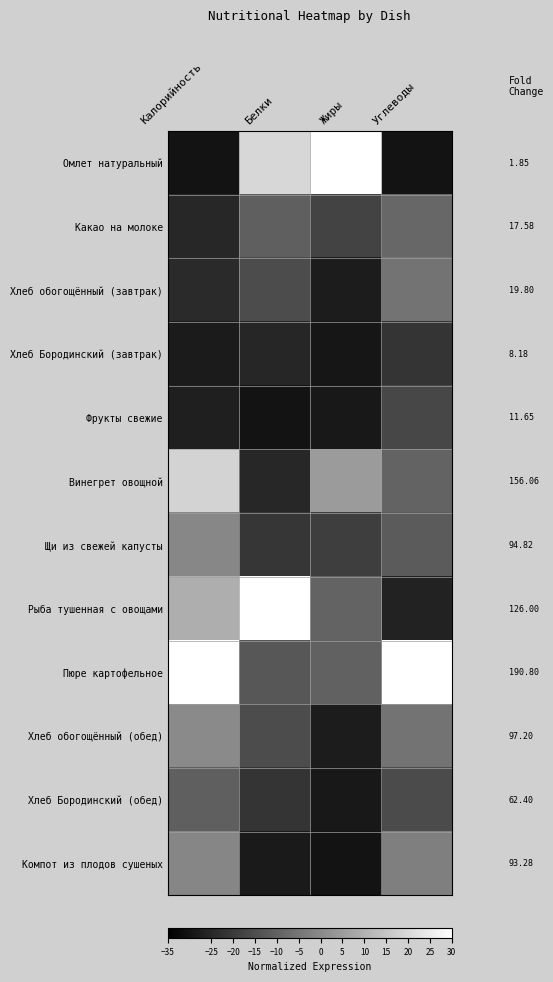

The Хлеб обогощённый (обед) series shows -4.1 at Белки. True or false?

False